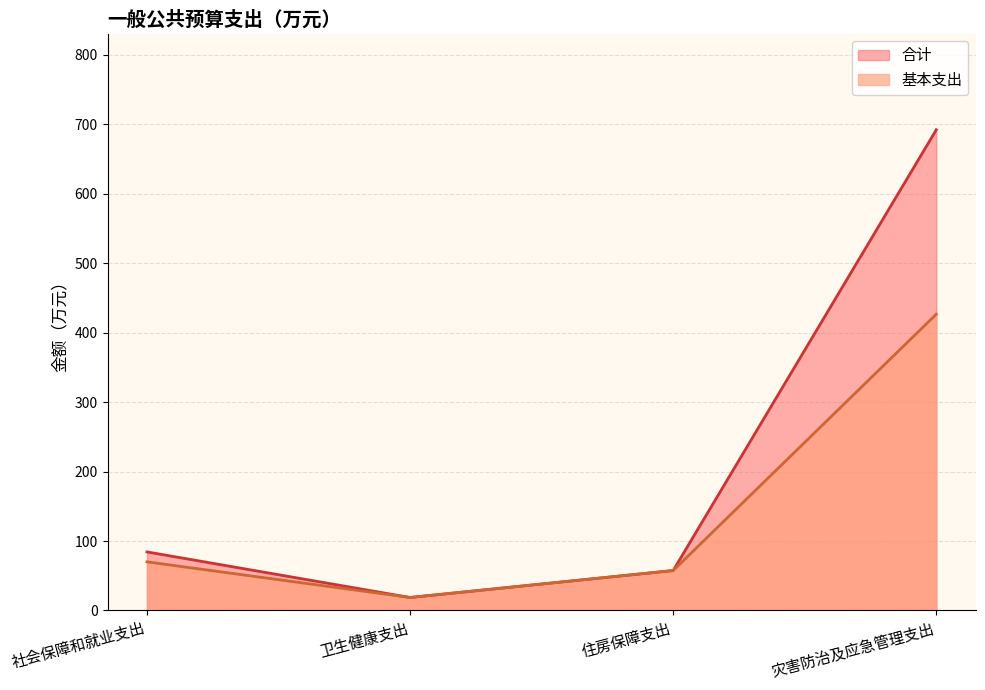

What are all the series names shown in the legend?

合计, 基本支出